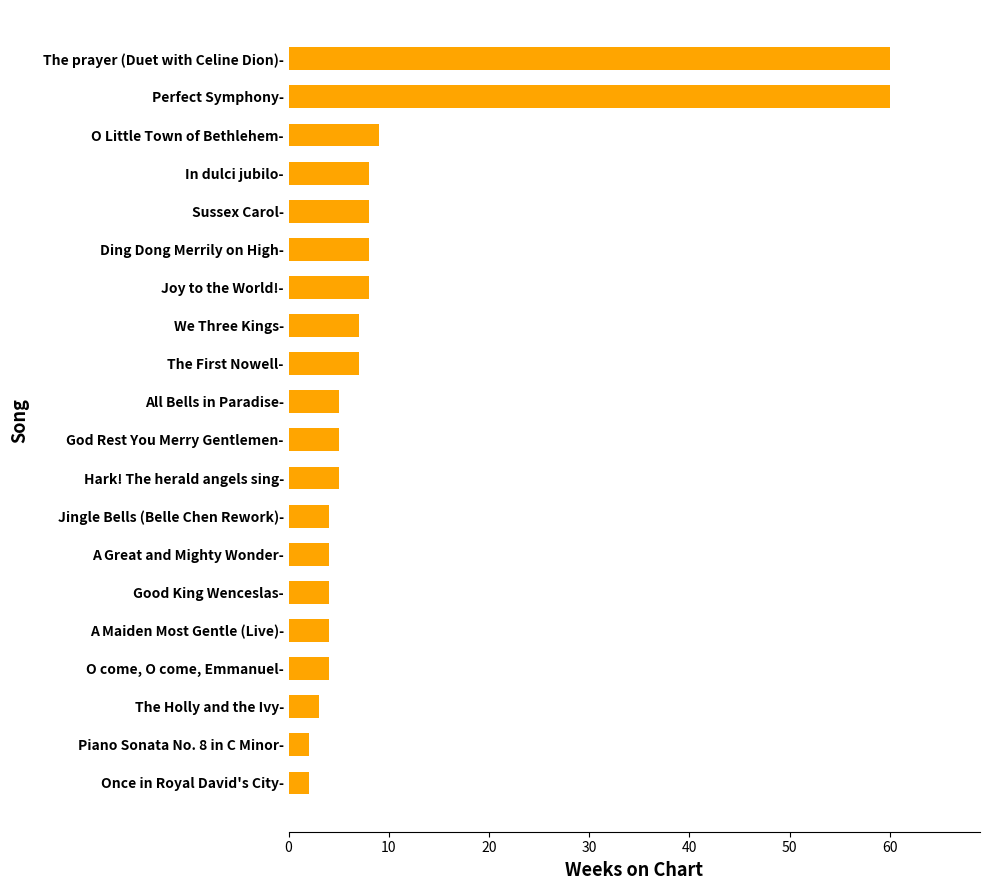

What is the difference between the maximum and second lowest values?

58